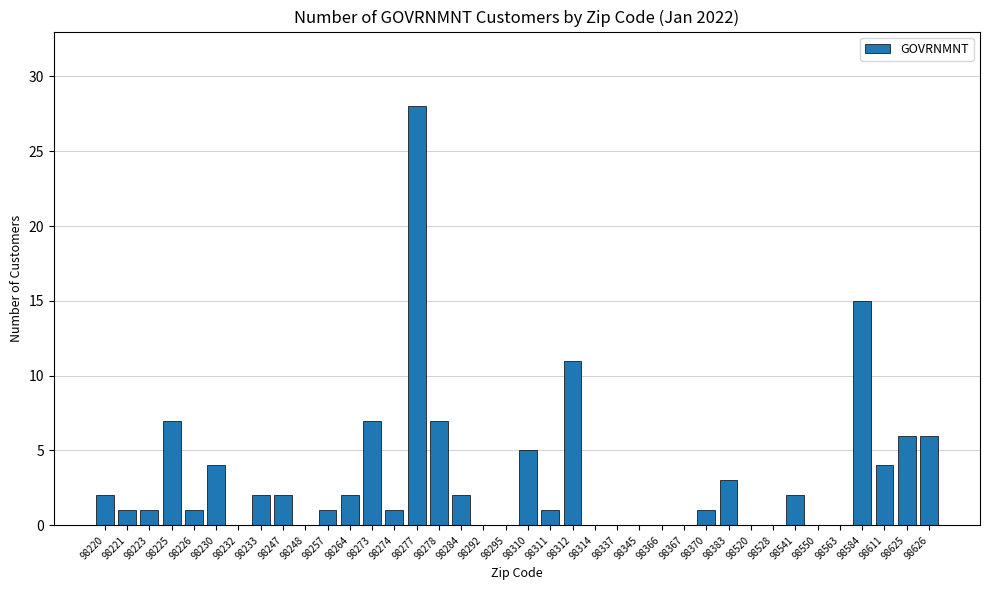

What is the sum of the values at 98295 and 98310?

5